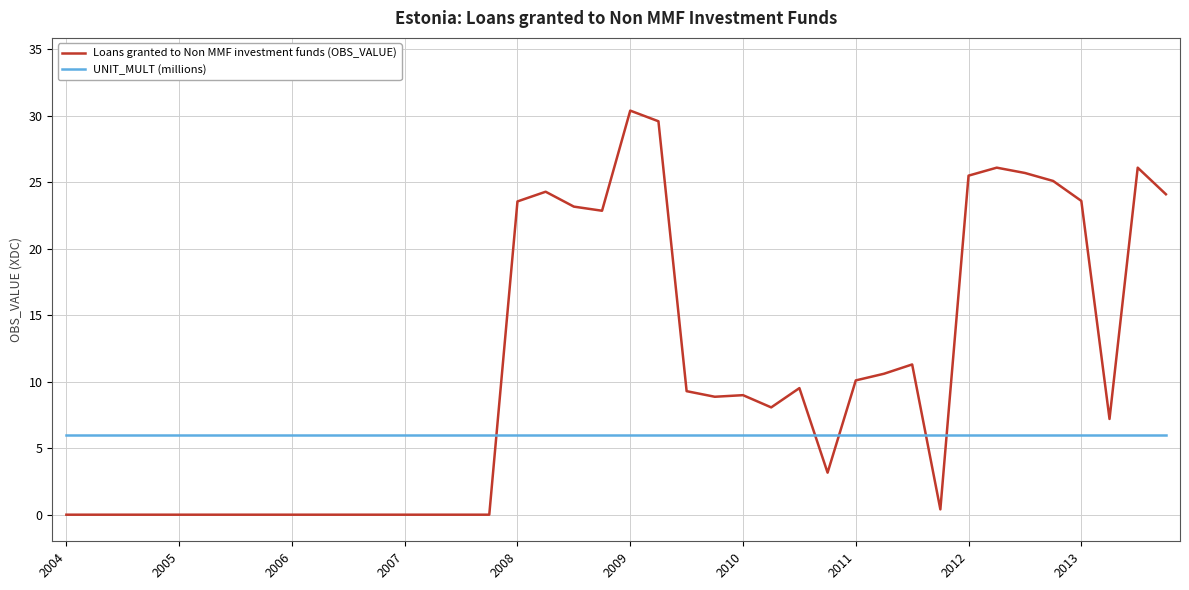

What is the greatest value displayed?

30.4